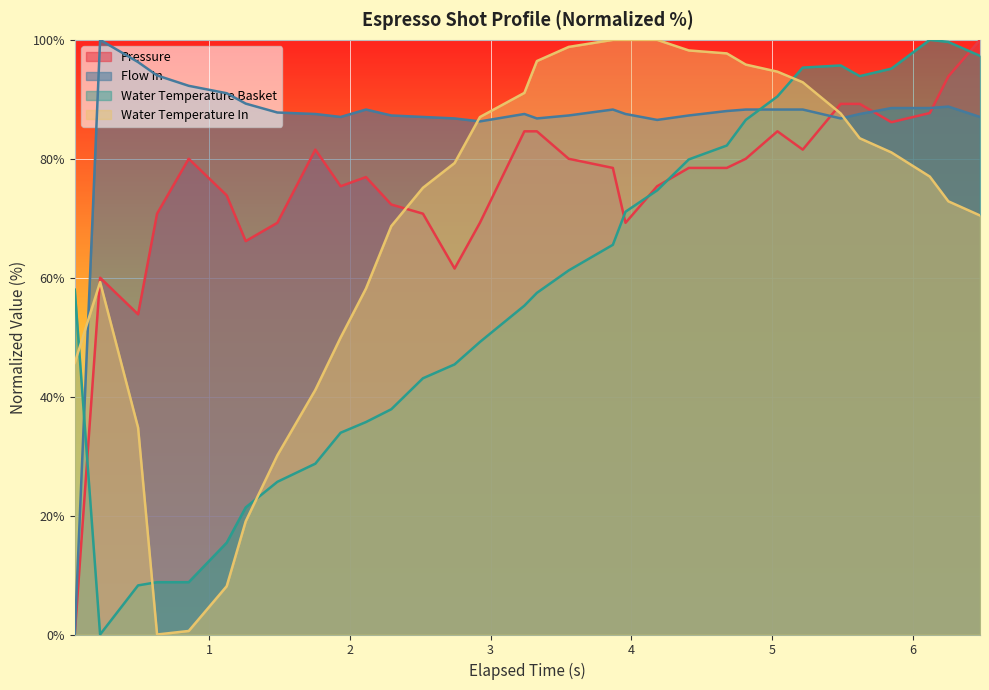

What is the maximum value shown in the chart?

100.0